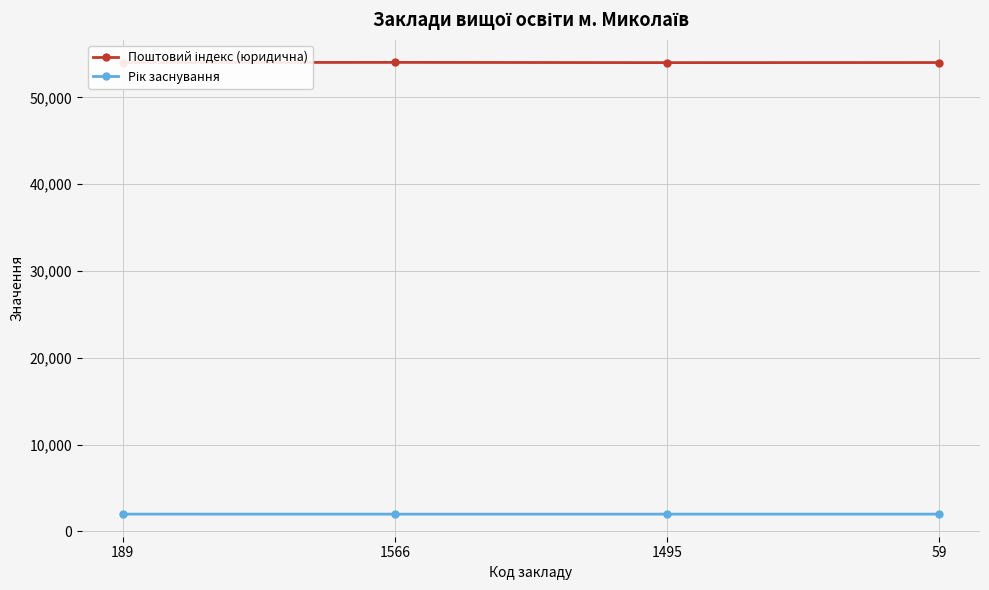

What is the smallest value displayed?

2000